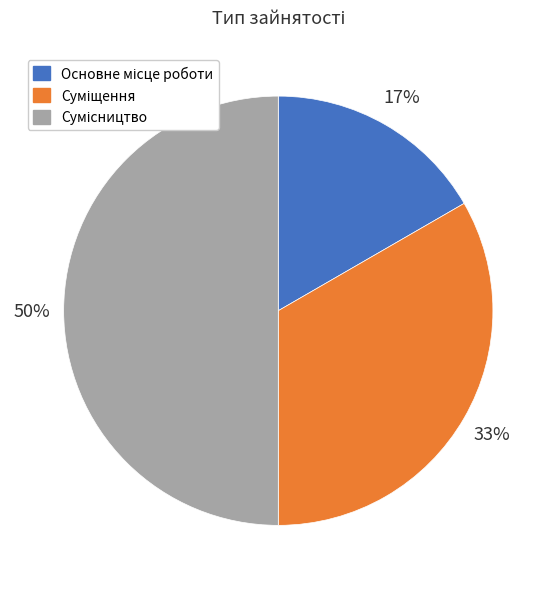

To the nearest percent, what is the average slice percentage?

33%